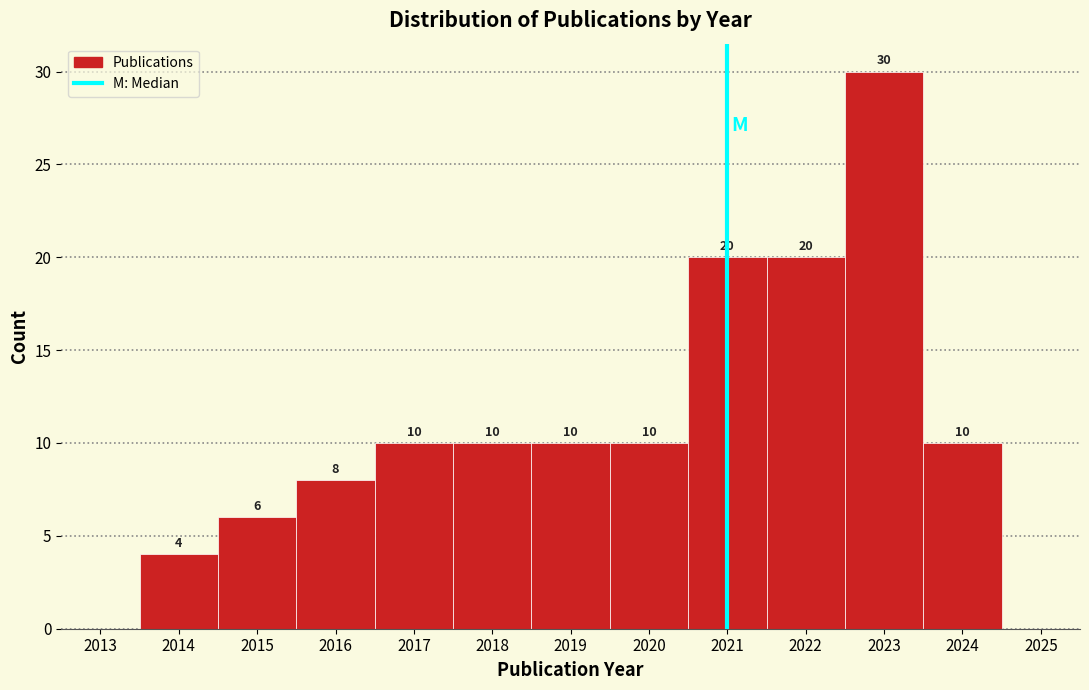

Over which range of the x-axis is the bar tallest?

2022.5 to 2023.5